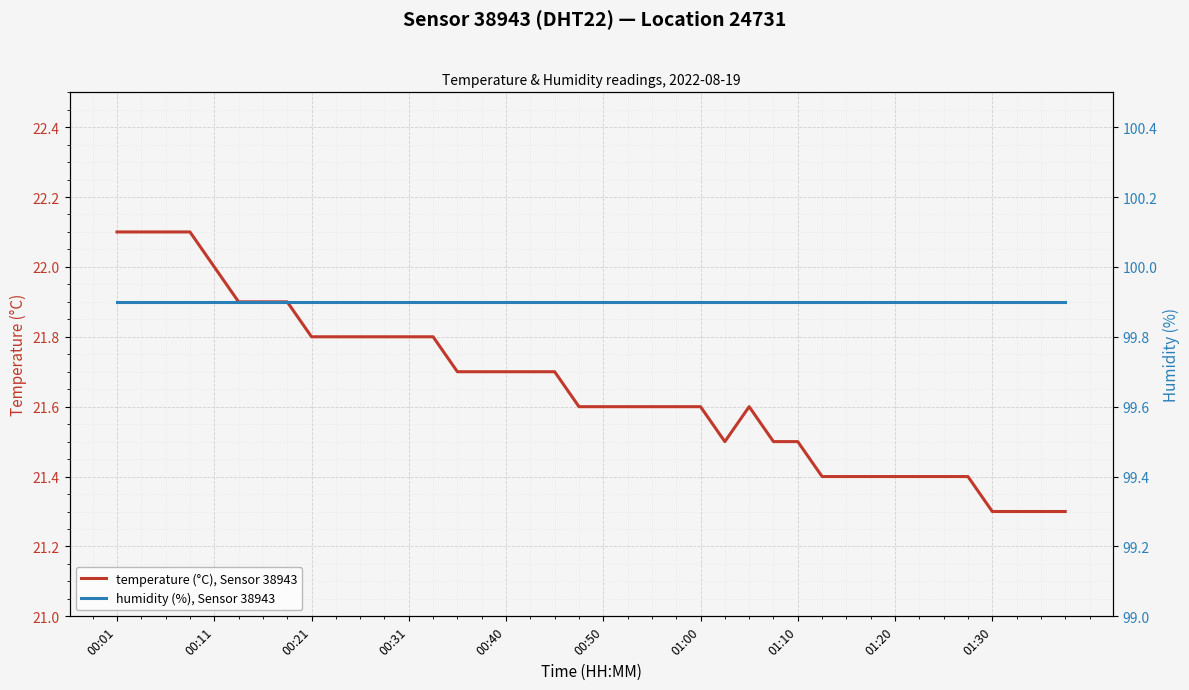

At which category is the sum across all series the highest?

00:01